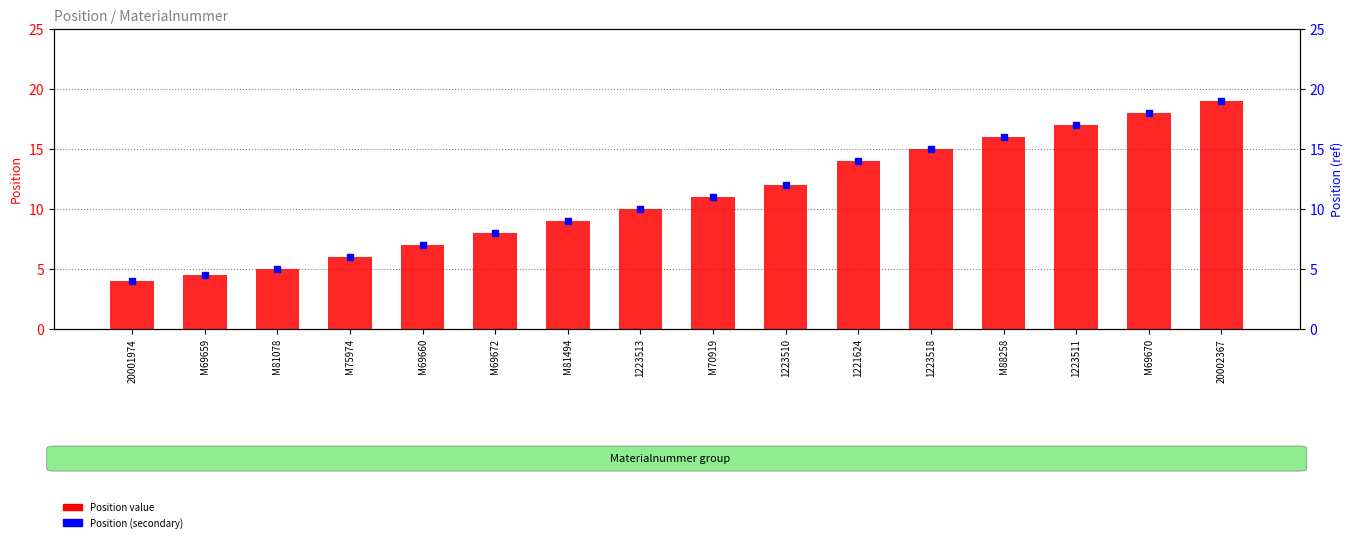

Reading left to right, list all the values displayed in this chart.

Position: 4.0	4.5	5.0	6.0	7.0	8.0	9.0	10.0	11.0	12.0	14.0	15.0	16.0	17.0	18.0	19.0
Position (secondary): 4.0	4.5	5.0	6.0	7.0	8.0	9.0	10.0	11.0	12.0	14.0	15.0	16.0	17.0	18.0	19.0